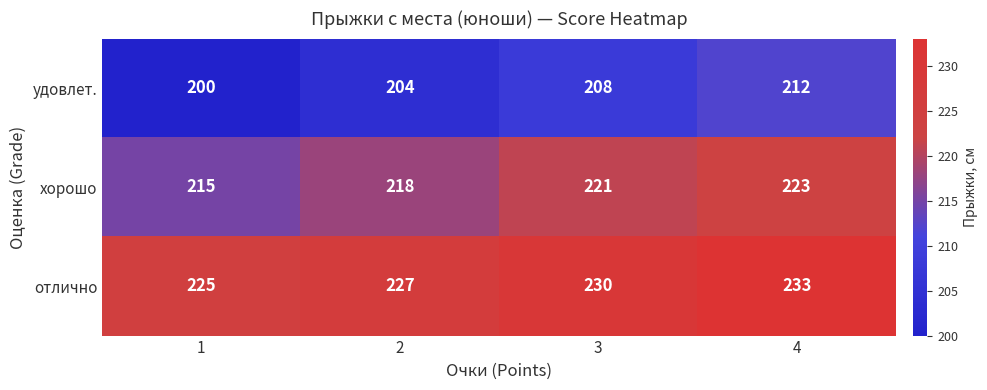

How many хорошо values are between 218 and 223?

3